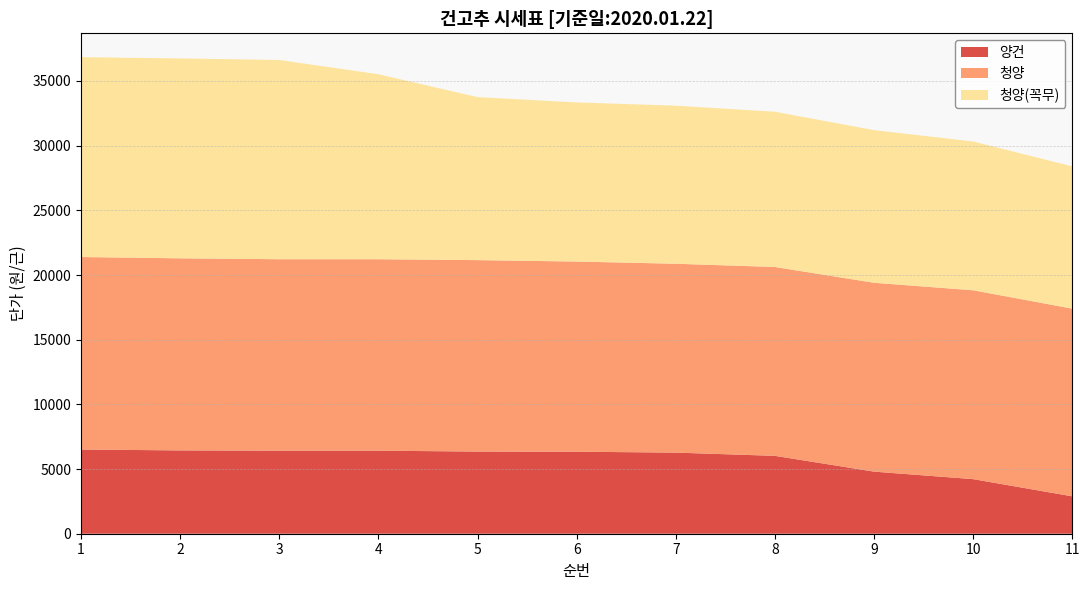

Reading left to right, what are all the values shown in this chart?

양건: 1=6510	2=6440	3=6420	4=6420	5=6350	6=6340	7=6270	8=6020	9=4800	10=4220	11=2890
청양: 1=14880	2=14850	3=14800	4=14800	5=14800	6=14700	7=14600	8=14600	9=14600	10=14600	11=14510
청양(꼭무): 1=15450	2=15450	3=15400	4=14300	5=12600	6=12300	7=12220	8=12000	9=11800	10=11500	11=11000